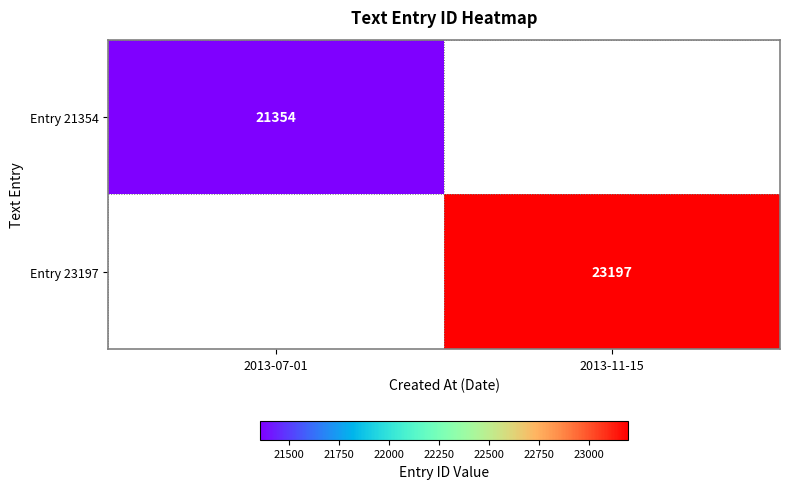

The value of Entry 23197 at 2013-11-15 is 23197. True or false?

True